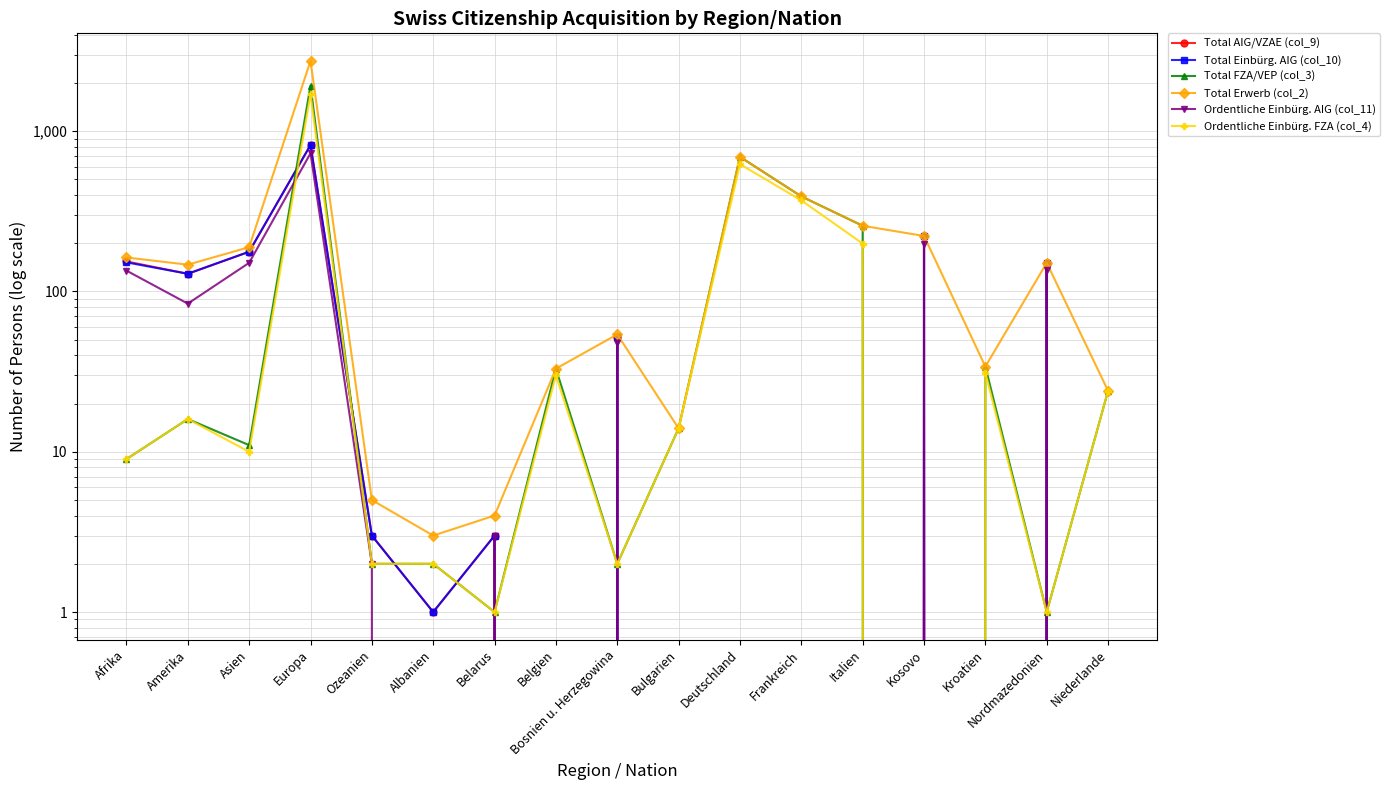

The Total Erwerb (col_2) series shows 103 at Asien. True or false?

False